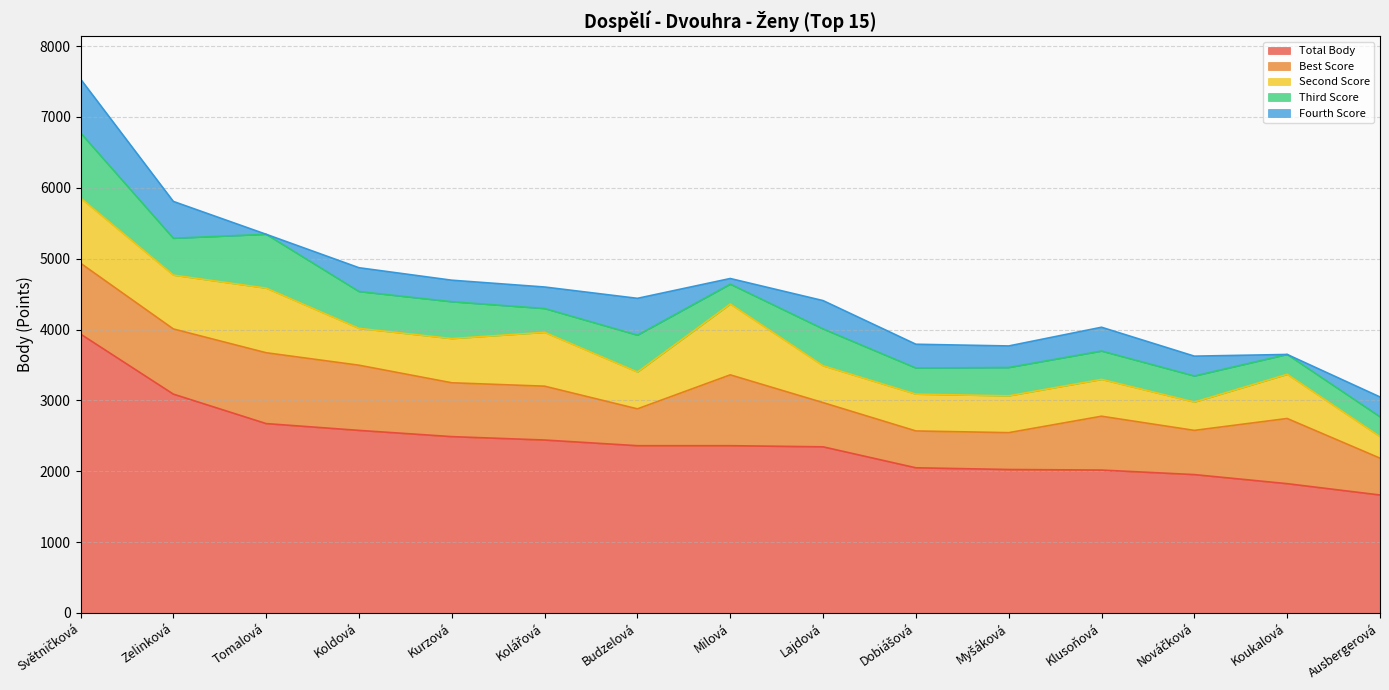

True or false: Best Score and Fourth Score intersect in this chart.

False